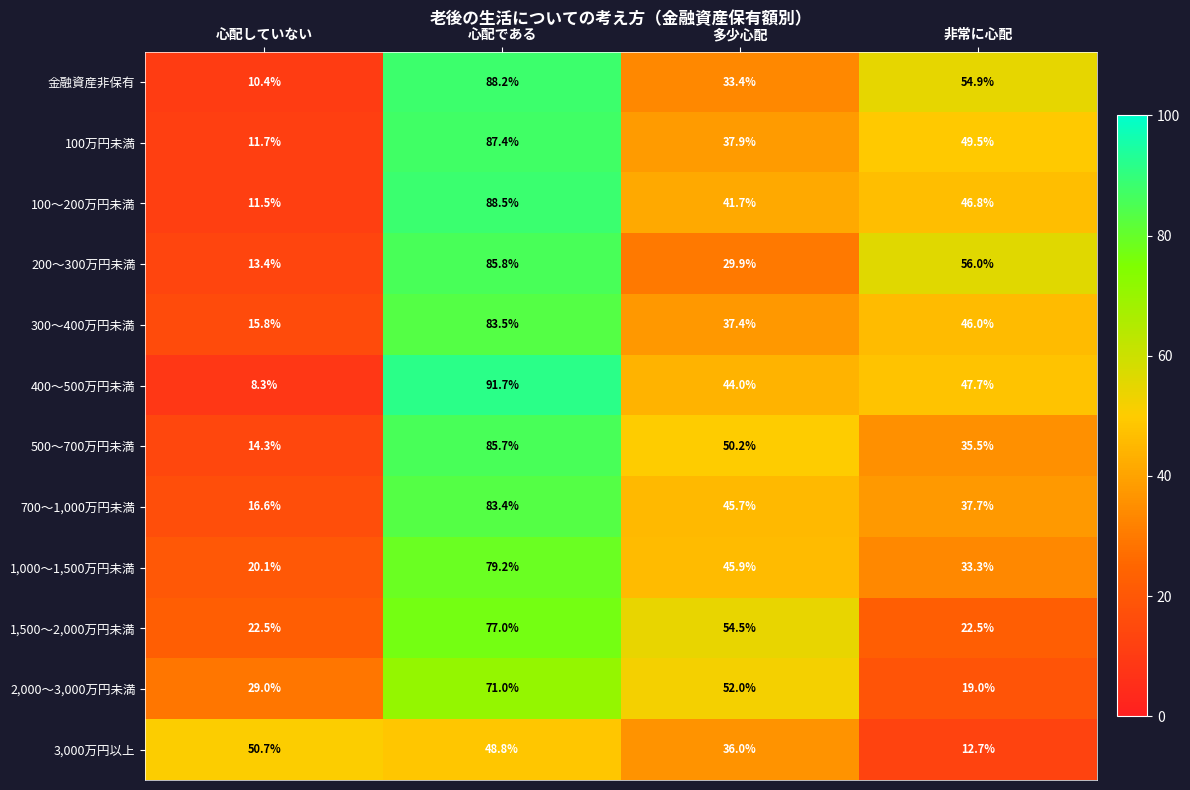

What is the difference between the second highest and minimum values in the 100～200万円未満 series?

35.3